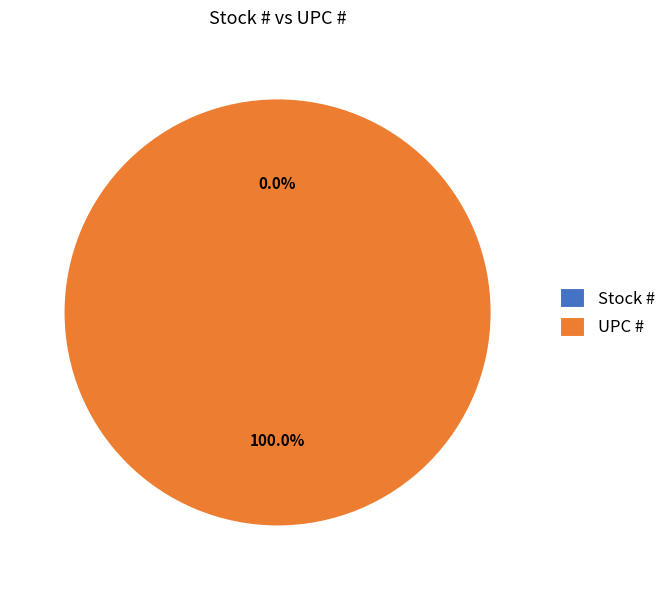

How many slices are in this pie chart?

2